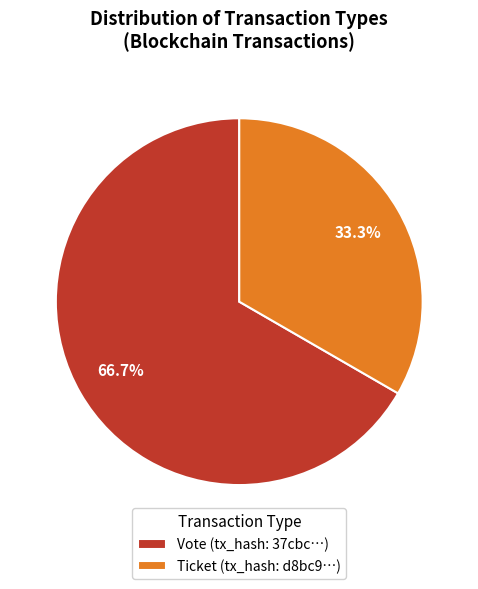

What is the majority slice?

Vote (tx_hash: 37cbc…)